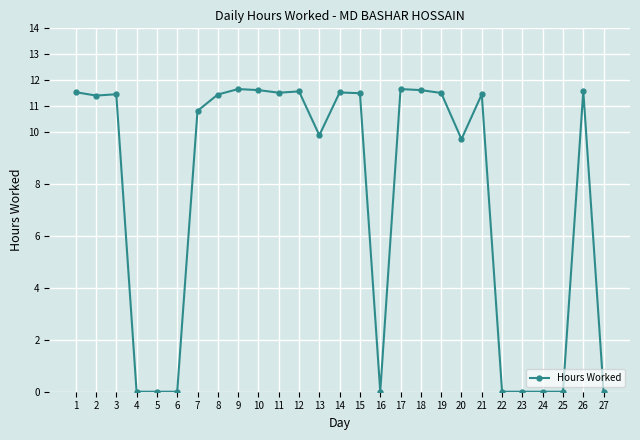

True or false: the data has more than 1 interior local peaks.

True